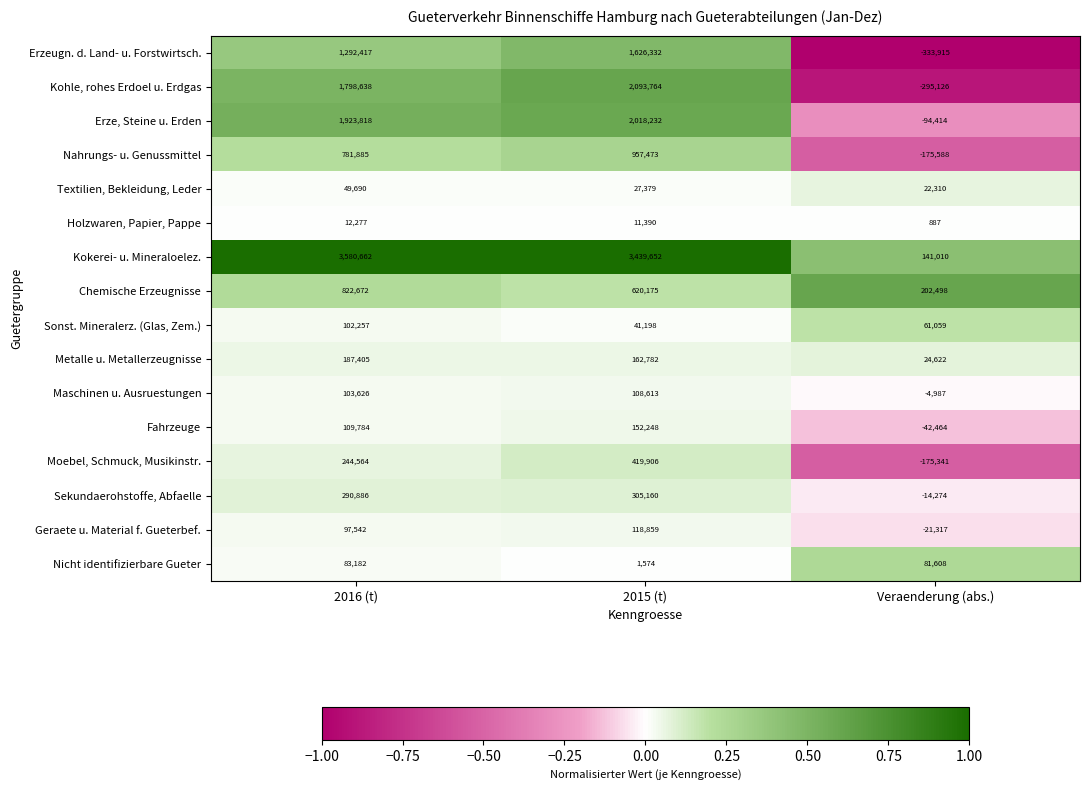

The value of Sekundaerohstoffe, Abfaelle at 2016 (t) is 290886. True or false?

True